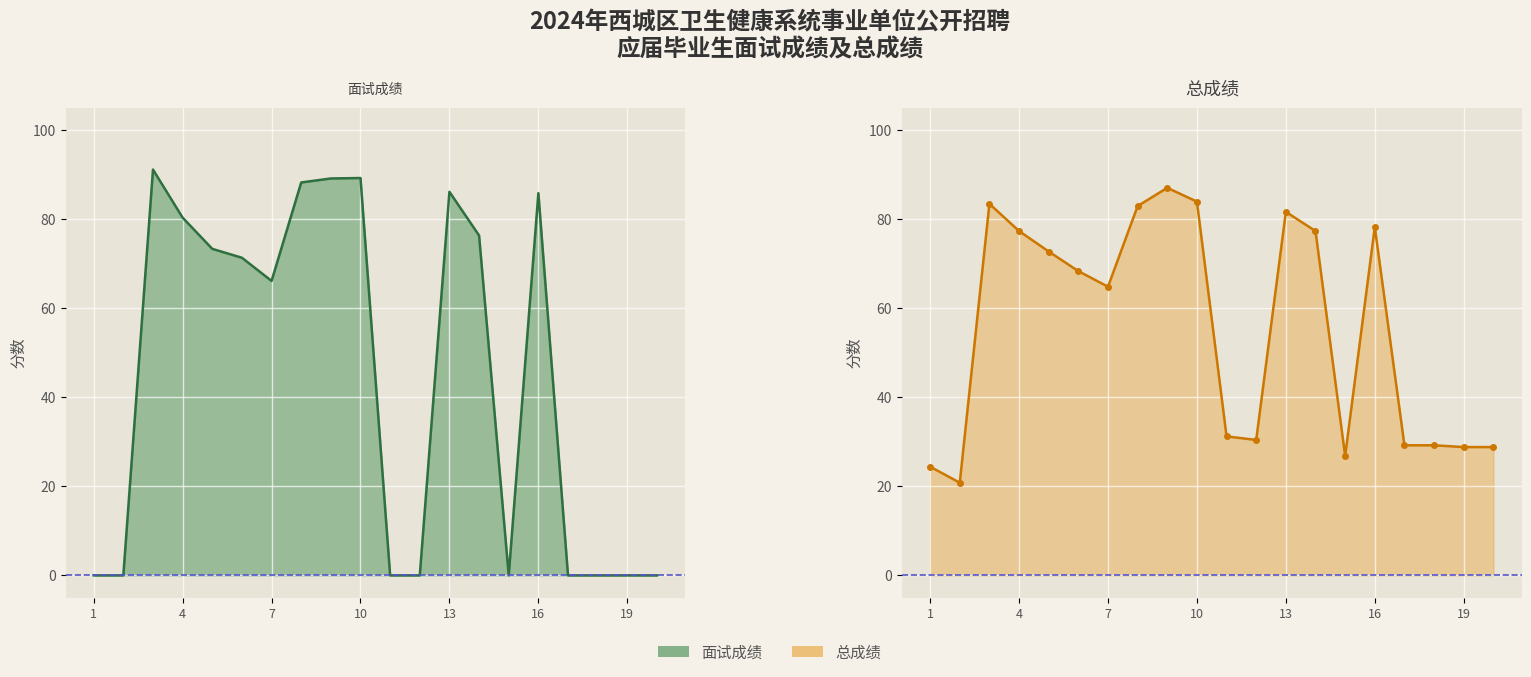

How many series are shown in this chart?

2